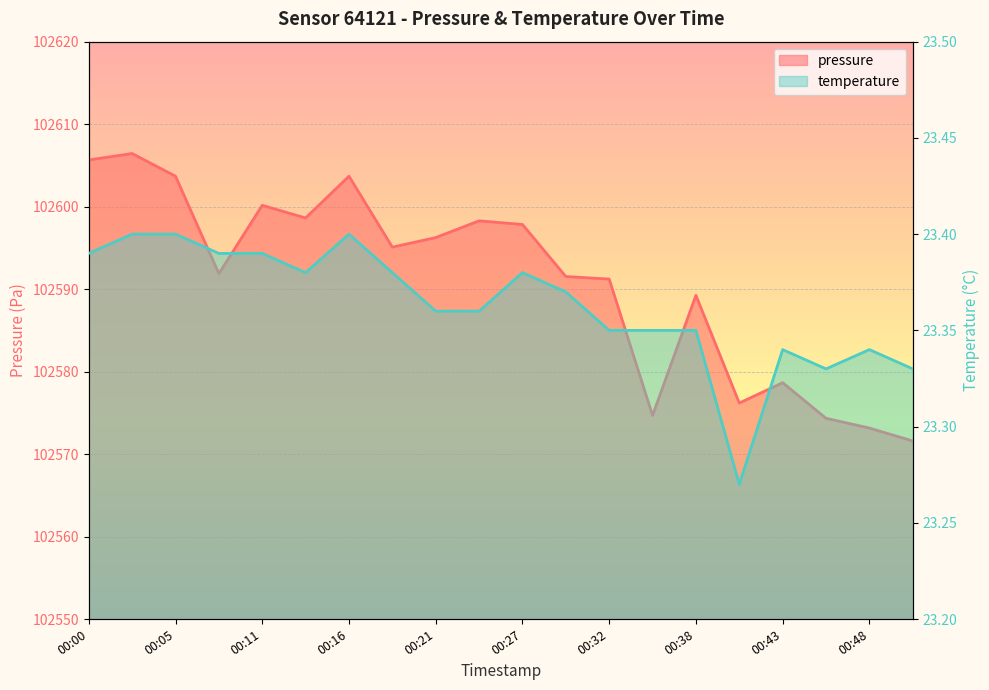

What is the sum of all temperature values?

467.3